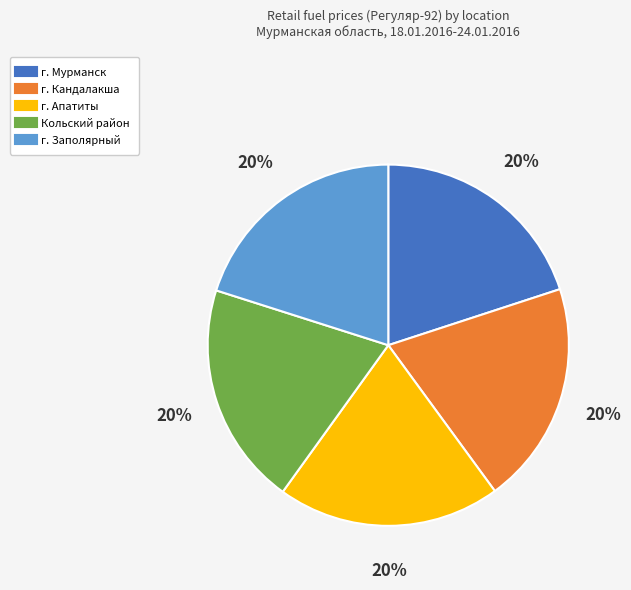

What percentage is the г. Заполярный slice, to the nearest percent?

20%